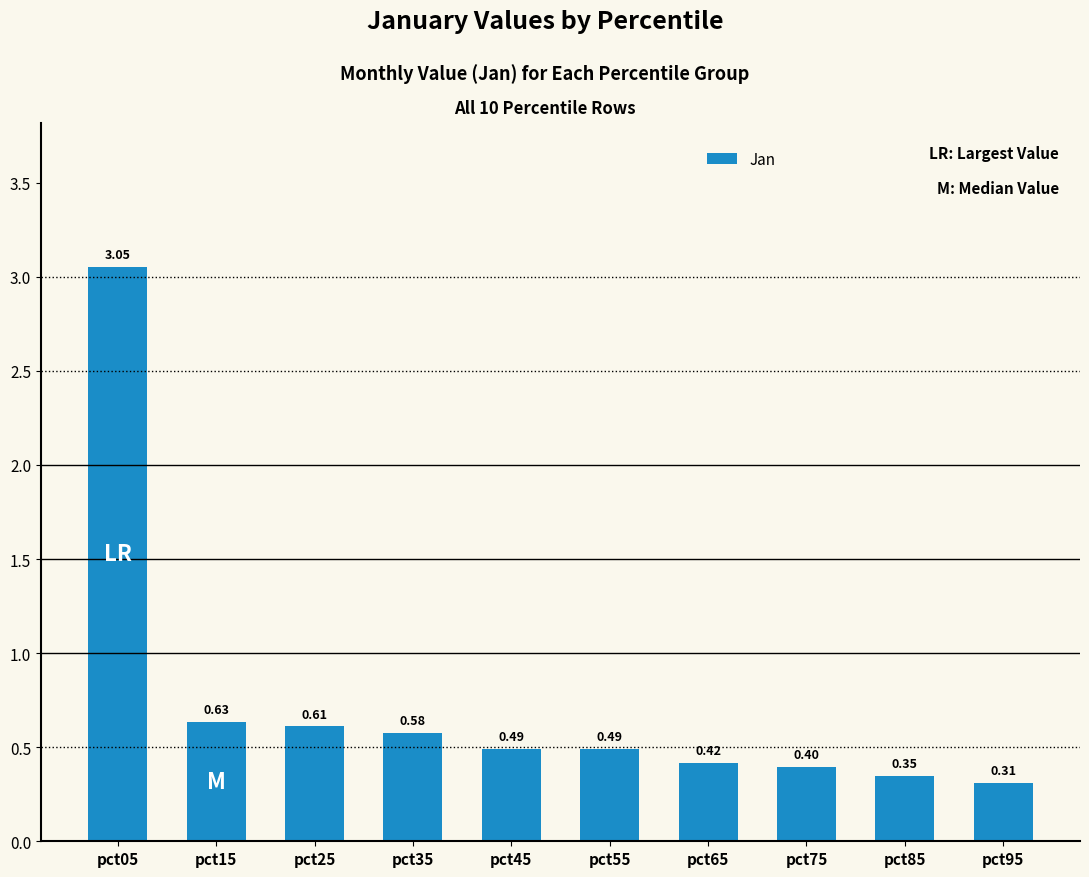

What is the average value?

0.7